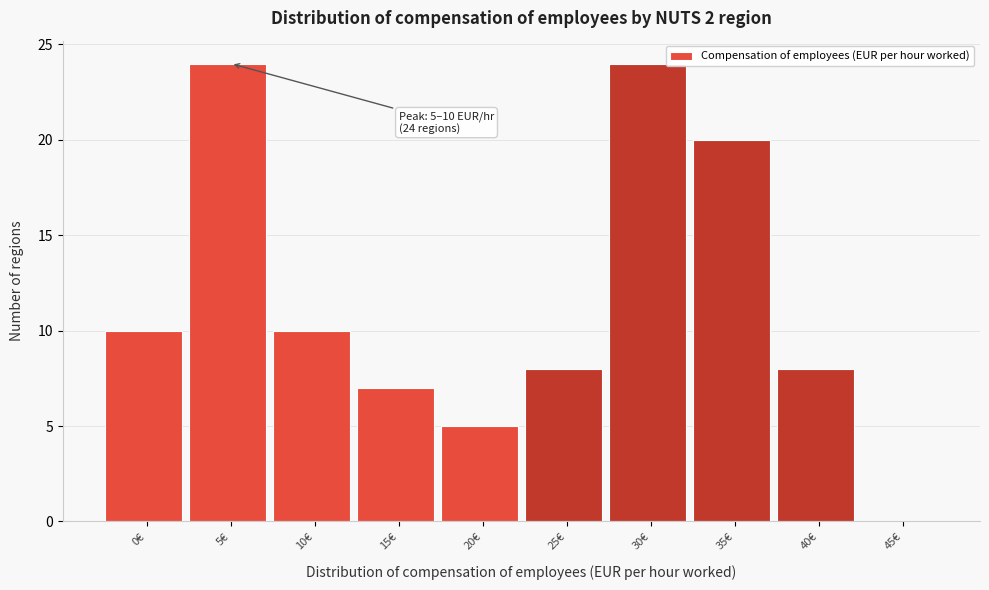

Reading left to right, extract all data points from this chart.

0€=10	5€=24	10€=10	15€=7	20€=5	25€=8	30€=24	35€=20	40€=8	45€=0